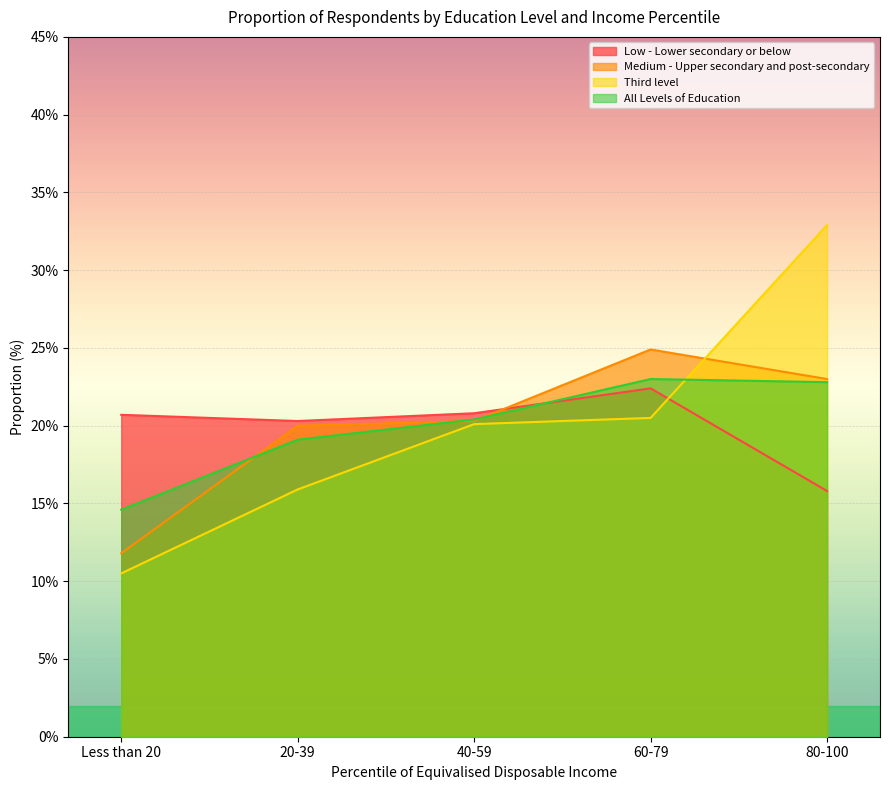

Reading right to left, extract all data points from this chart.

Low - Lower secondary or below: 15.8	22.4	20.8	20.3	20.7
Medium - Upper secondary and post-secondary: 23.0	24.9	20.3	20.0	11.8
Third level: 32.9	20.5	20.1	15.9	10.5
All Levels of Education: 22.8	23.0	20.4	19.1	14.6